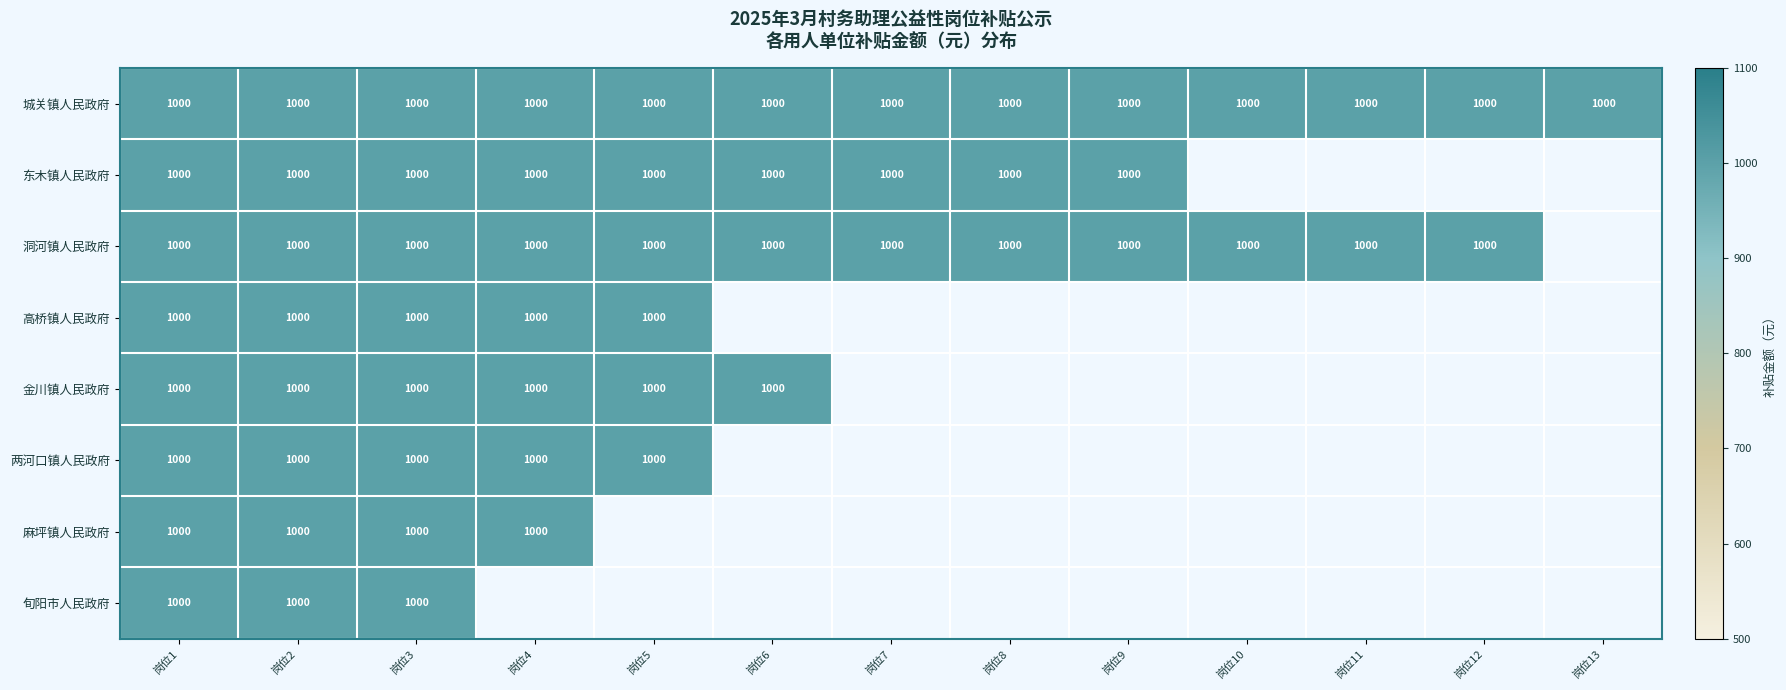

True or false: 城关镇人民政府 has a value of 511 at 岗位13.

False